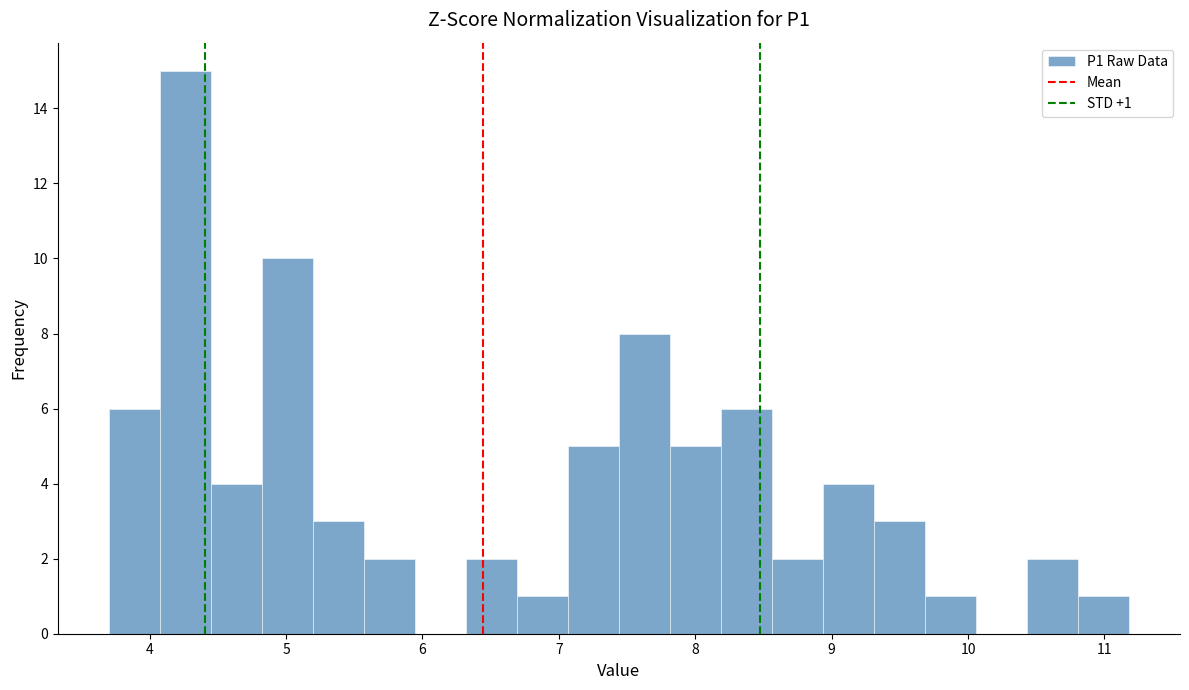

Around what value on the x-axis is the tallest bar? Give the approximate position of its centre, as read against the axis.

4.3